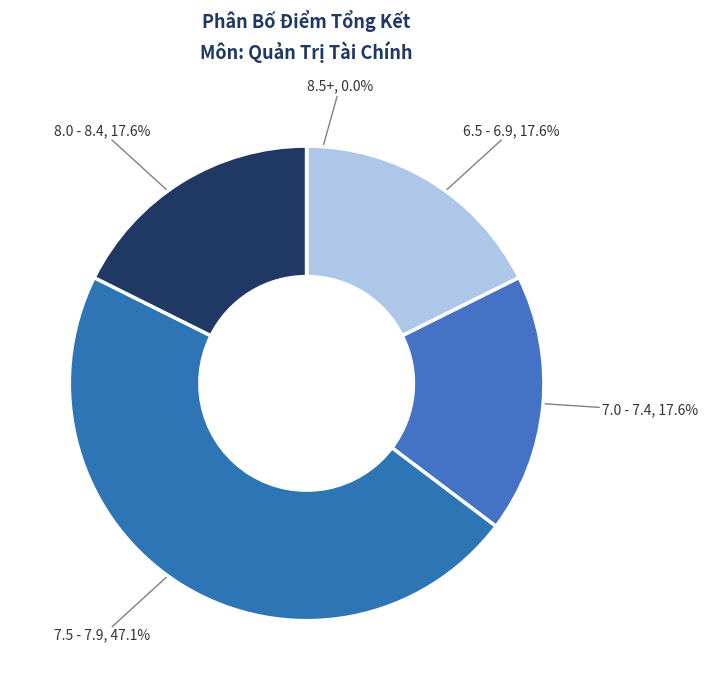

Does any single category account for the majority?

No